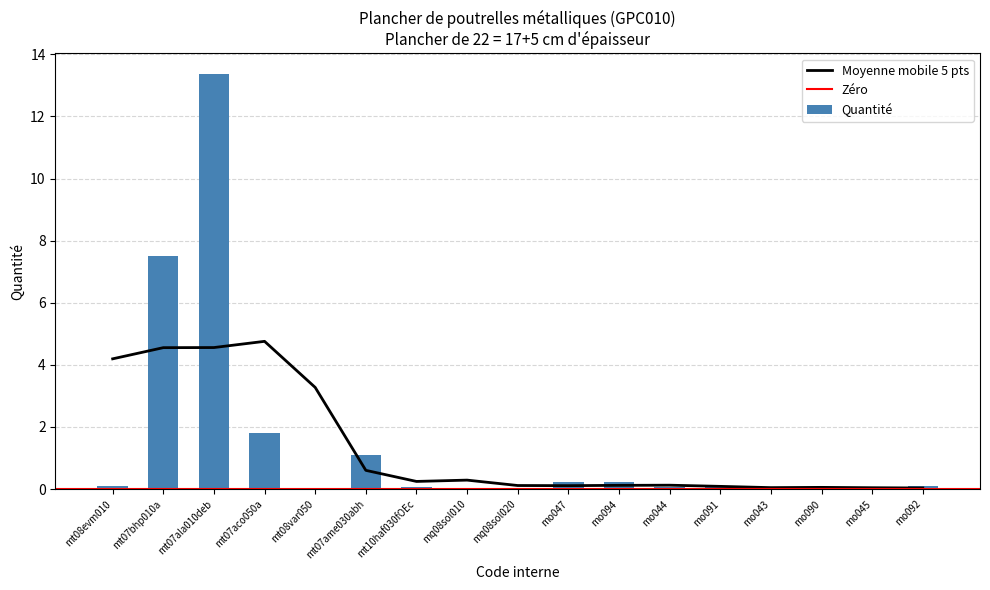

What is the sum of the values at mt08var050 and mo047?

0.2